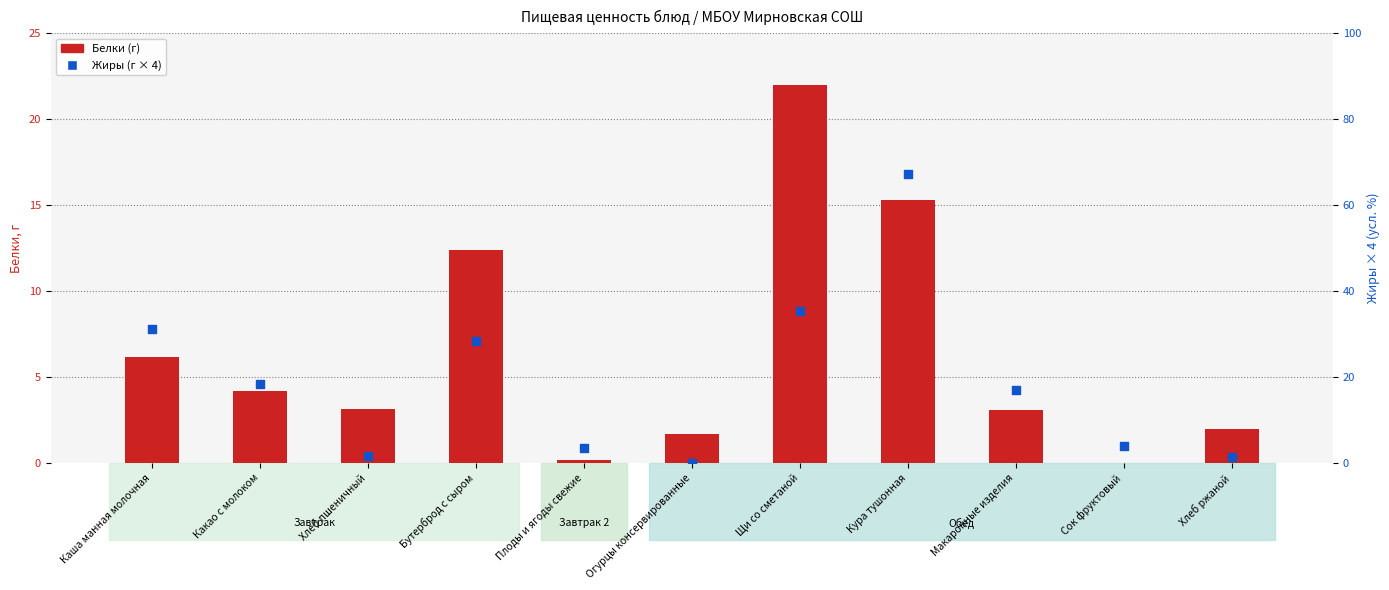

Which series has the largest total across all categories?

Жиры (г × 4 = %)